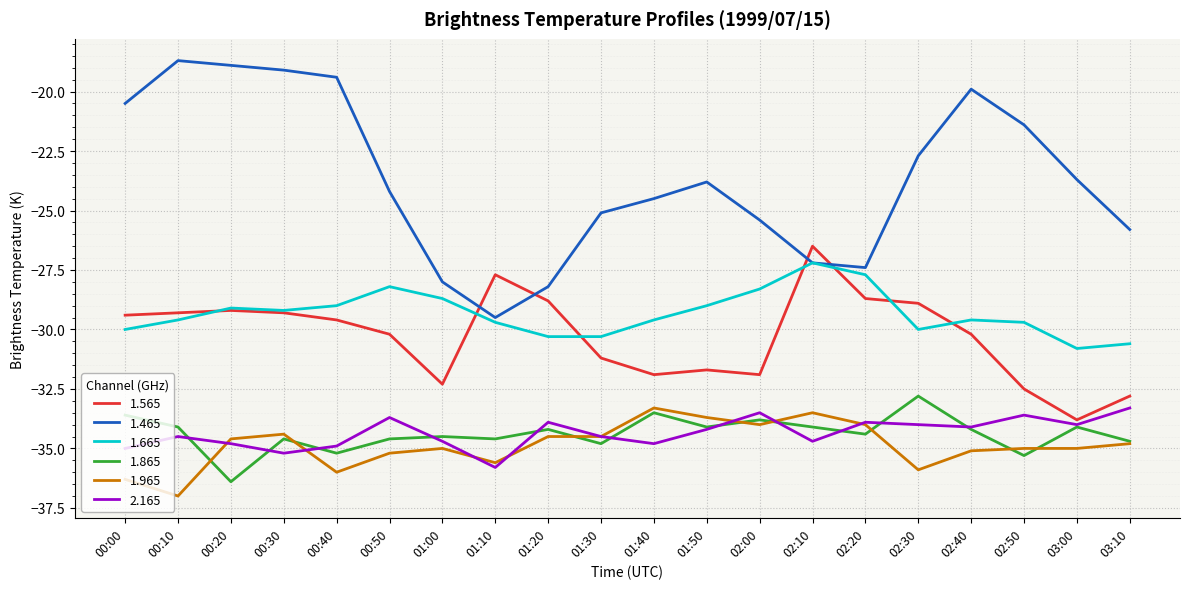

The value of 1.565 at 01:20 is -49.3. True or false?

False